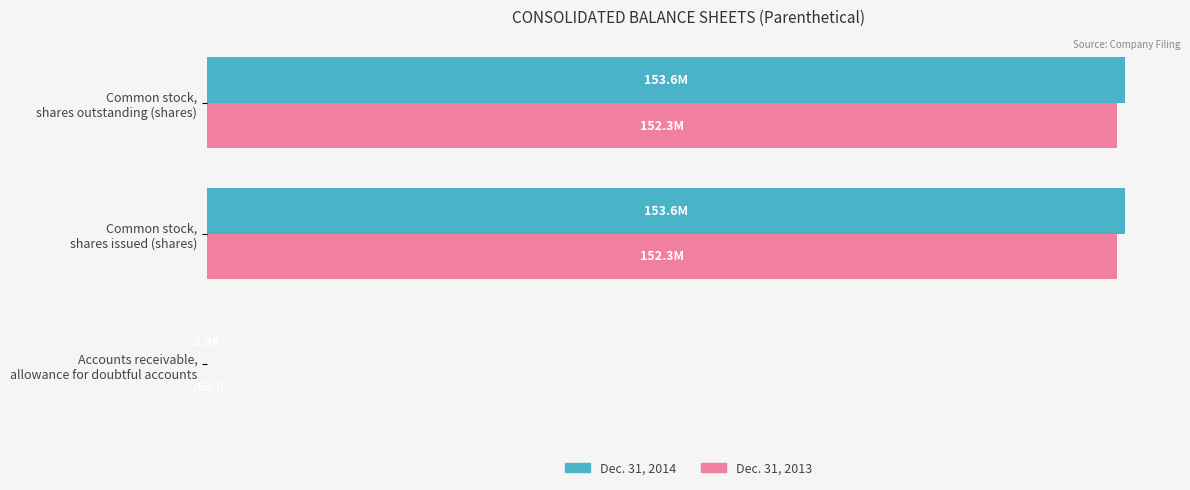

What is the minimum value shown in the chart?

766